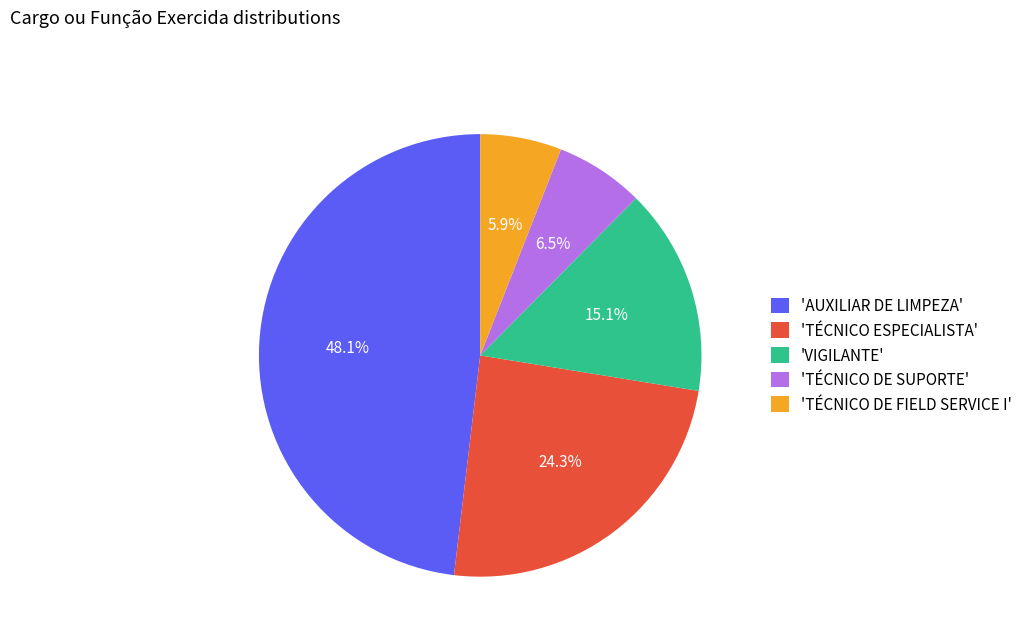

What is the smallest slice in the pie chart?

'TÉCNICO DE FIELD SERVICE I'